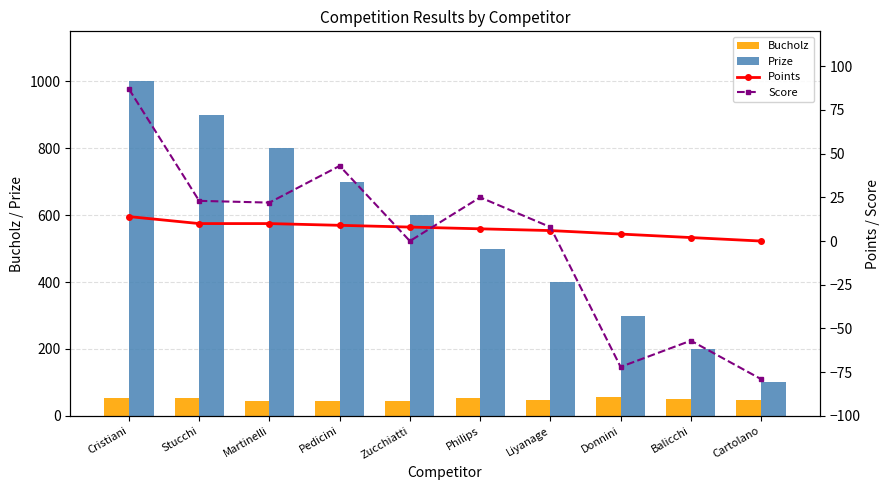

What is the difference between the second highest and minimum values in the Prize series?

800